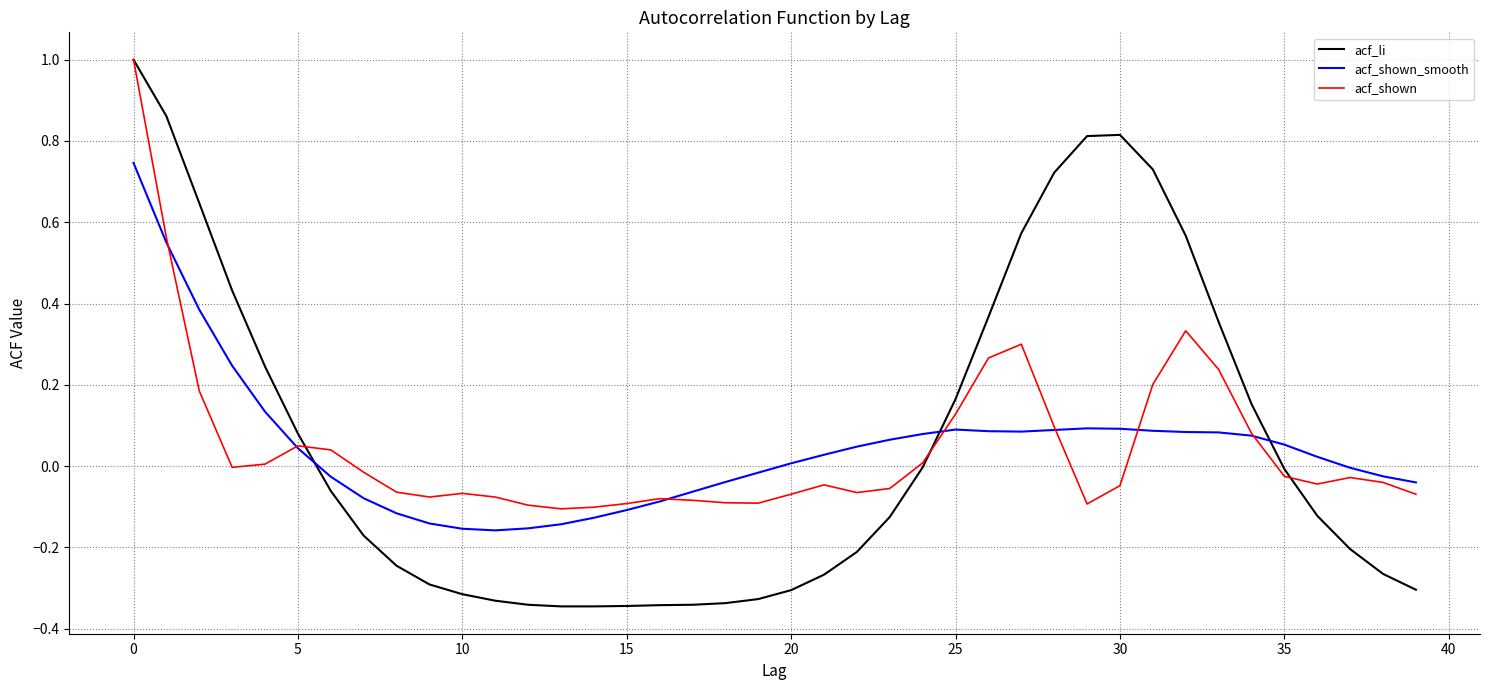

True or false: acf_shown_smooth and acf_li cross at least once.

True